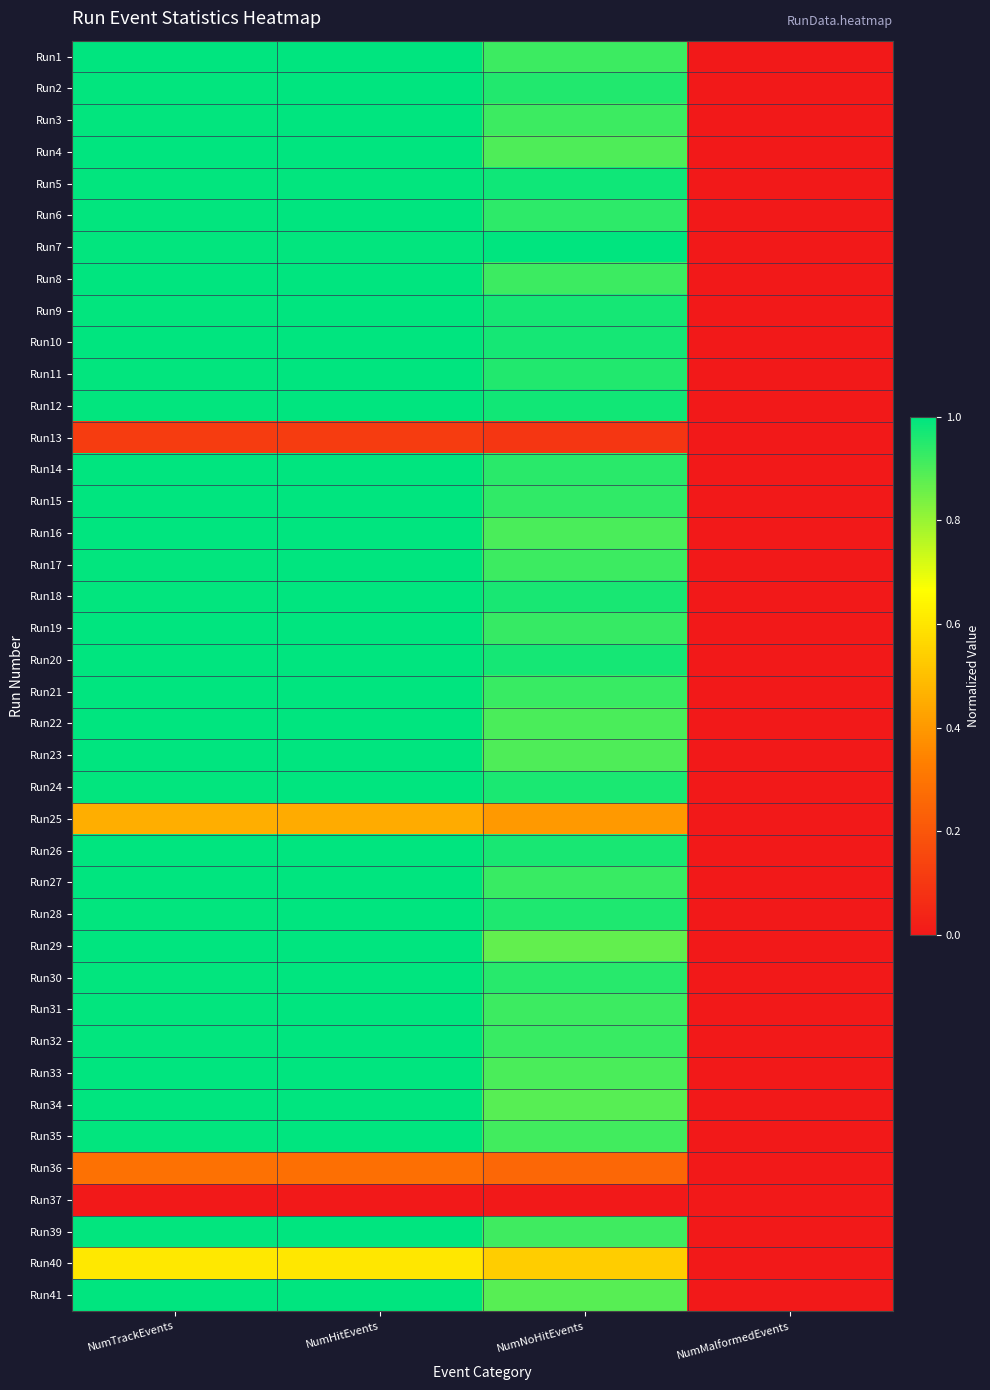

Count the number of data series in this chart.

40